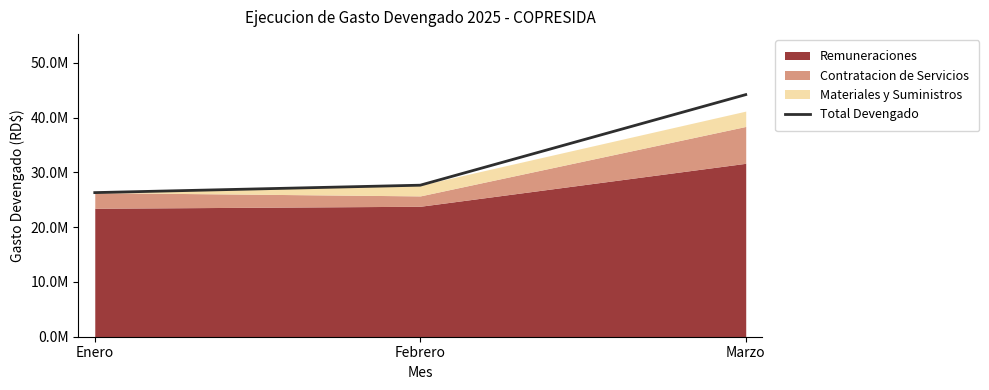

What is the difference between the values at Febrero and Enero?

1353507.2